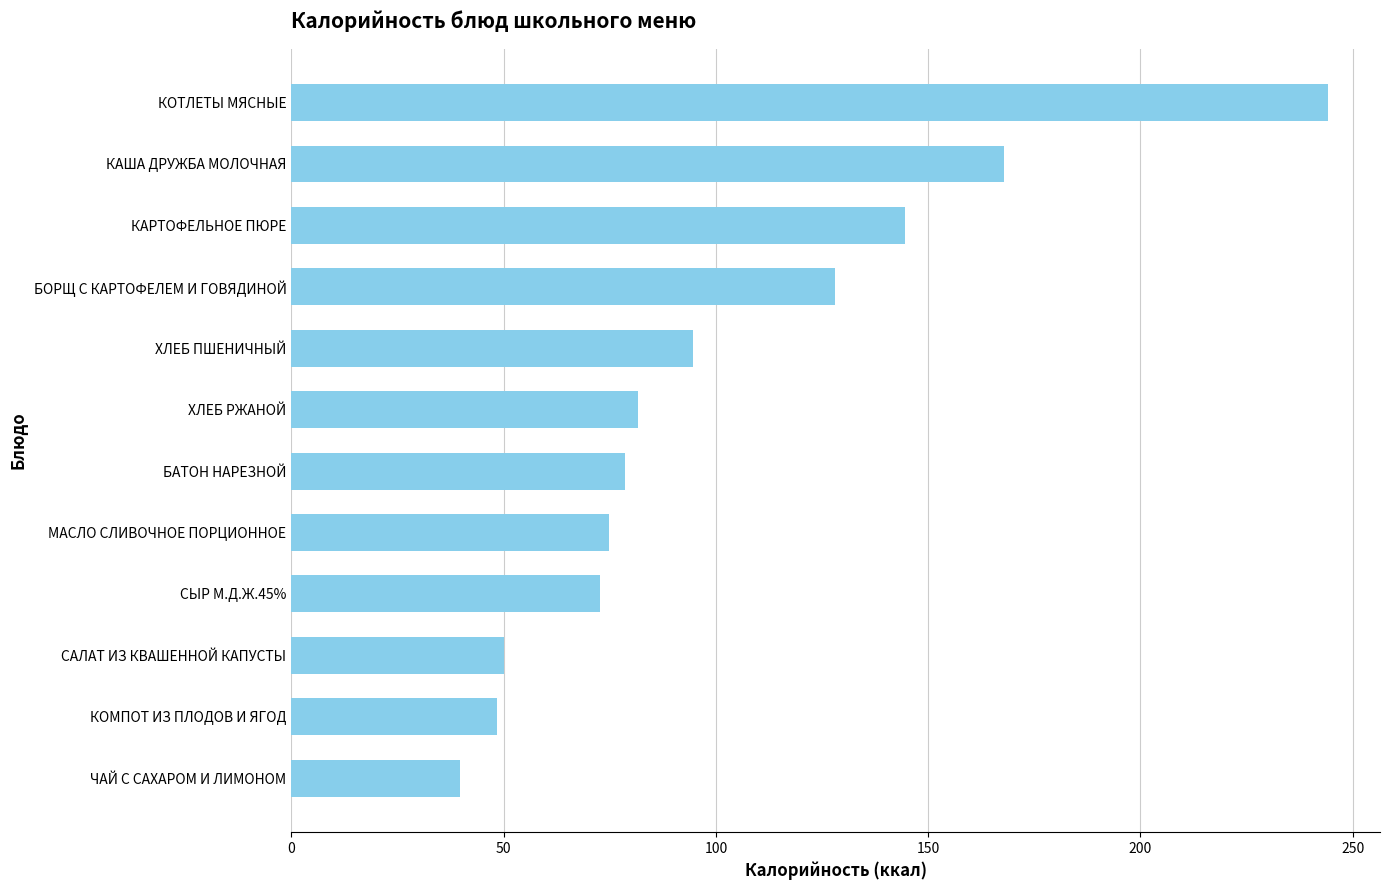

What is the difference between the values at ХЛЕБ ПШЕНИЧНЫЙ and БОРЩ С КАРТОФЕЛЕМ И ГОВЯДИНОЙ?

33.4